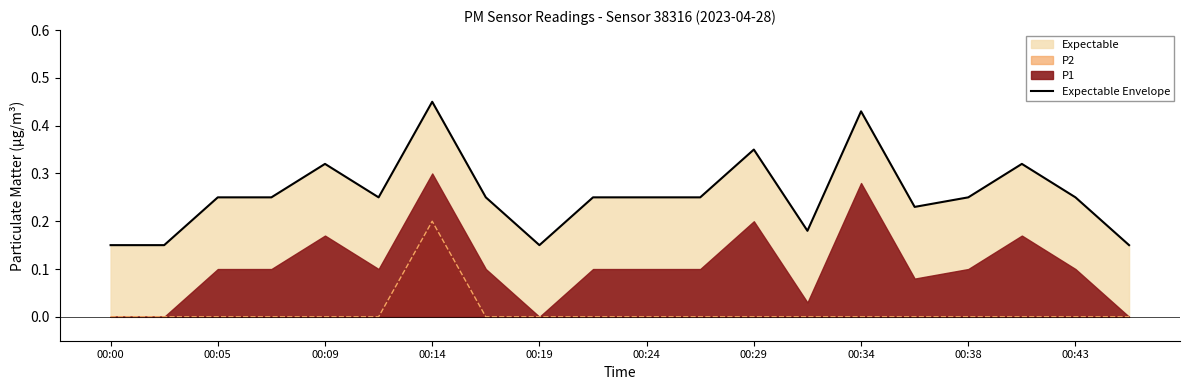

The P2 series shows -0.1 at 00:38. True or false?

False